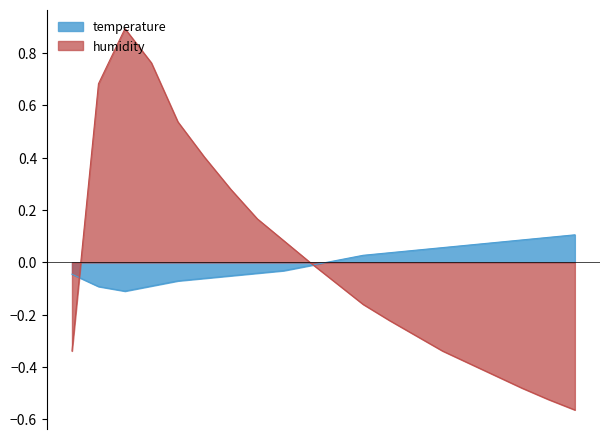

True or false: humidity has more than 0 interior local peaks.

True